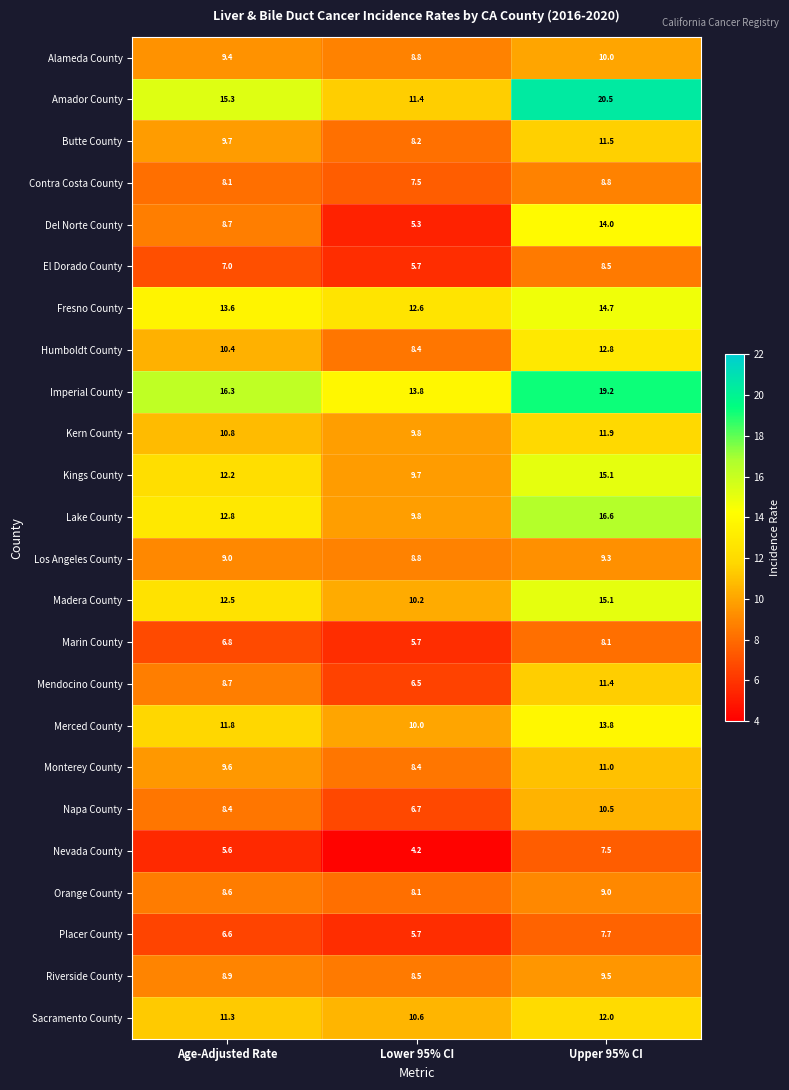

What is the smallest value displayed?

4.2